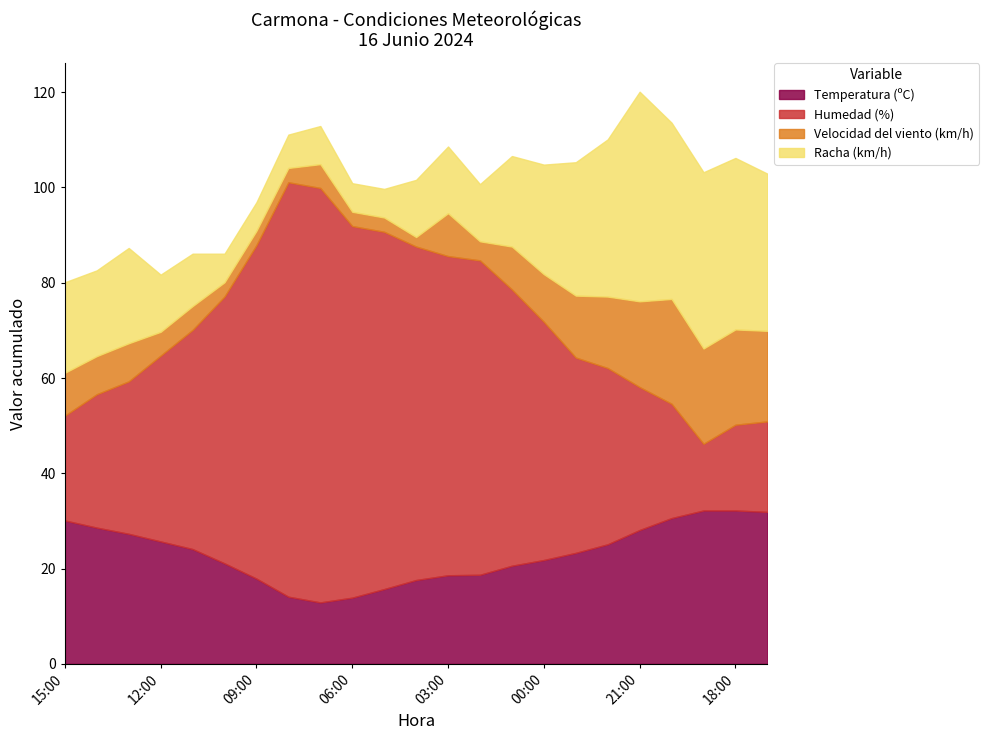

What are all the series names shown in the legend?

Temperatura (ºC), Humedad (%), Velocidad del viento (km/h), Racha (km/h)